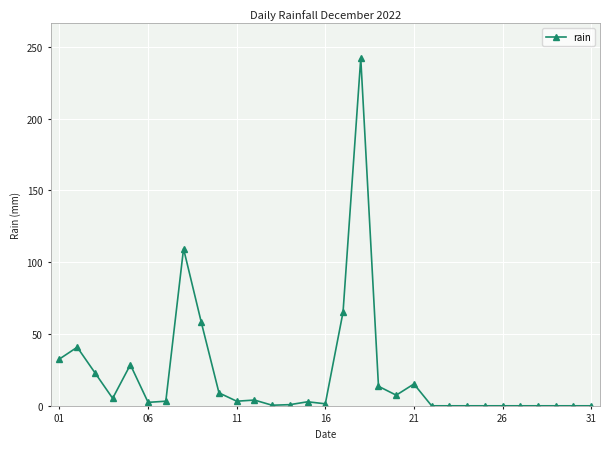

What is the difference between the second highest and minimum values?

109.4